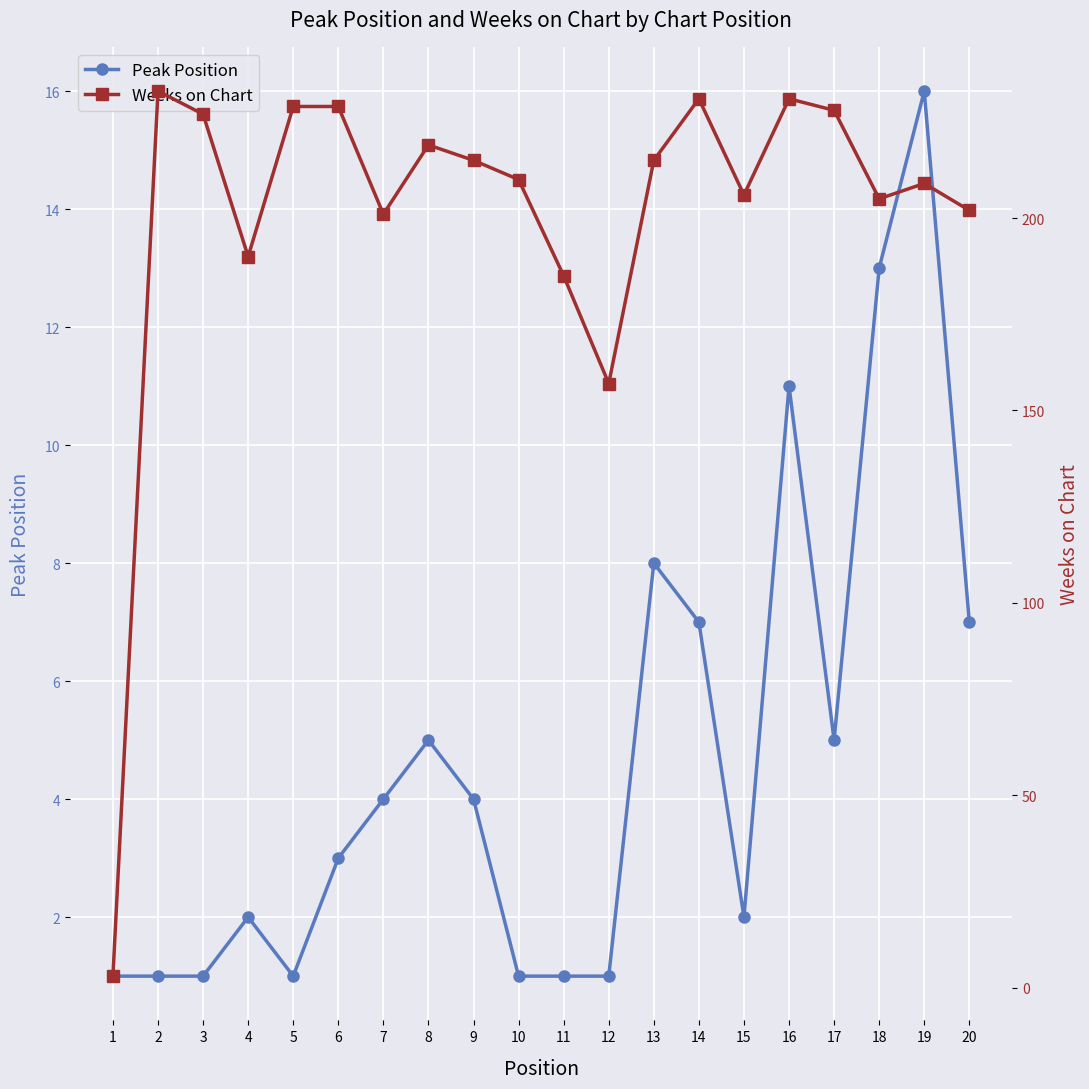

How many data points in Weeks on Chart are less than 215?

10